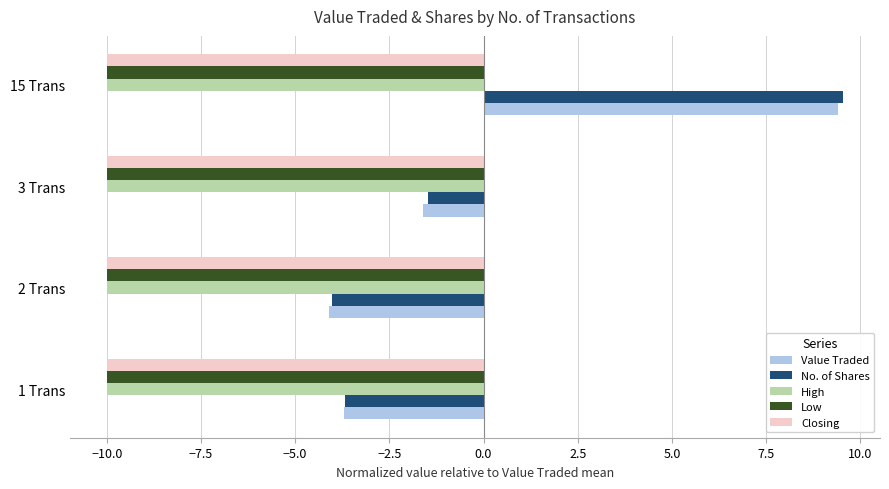

The High series shows -17.5 at 15 Trans. True or false?

False